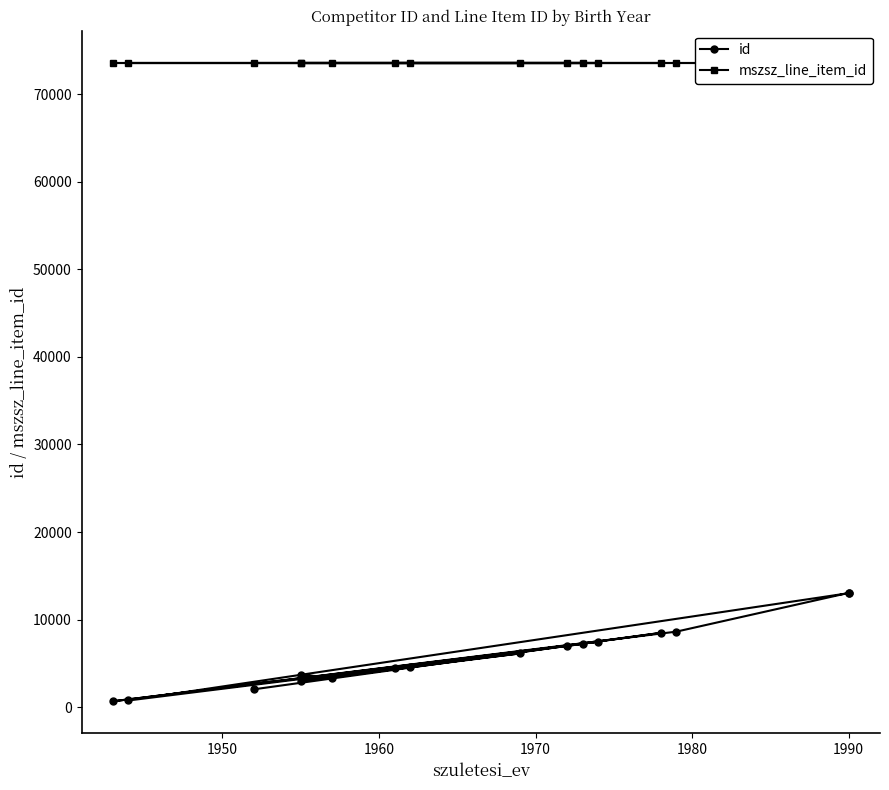

True or false: mszsz_line_item_id has more than 1 points higher than both neighbors.

False